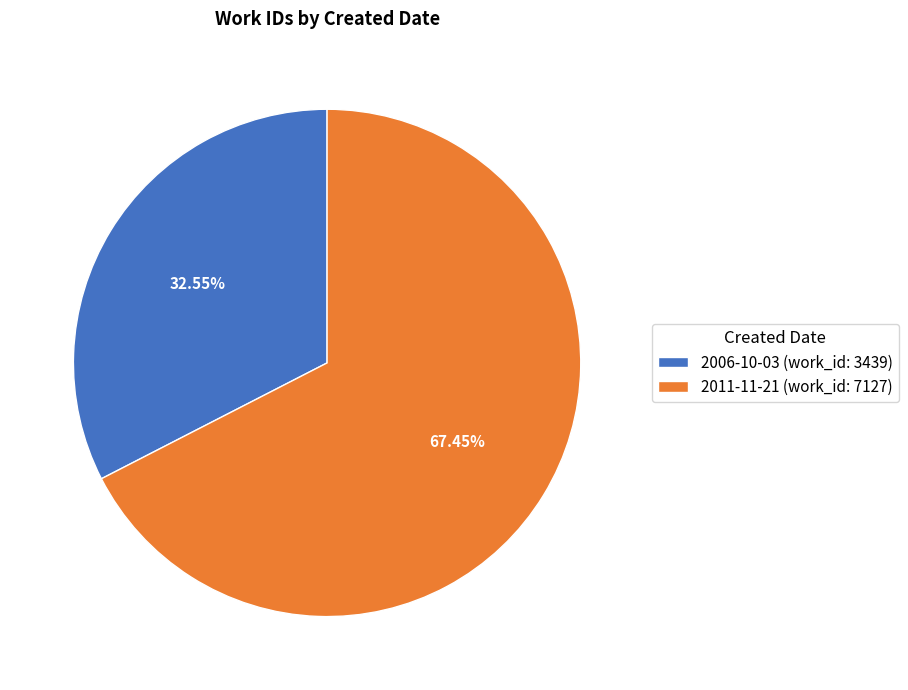

To the nearest percent, what is the difference between the 2011-11-21 and 2006-10-03 slice percentages?

35%